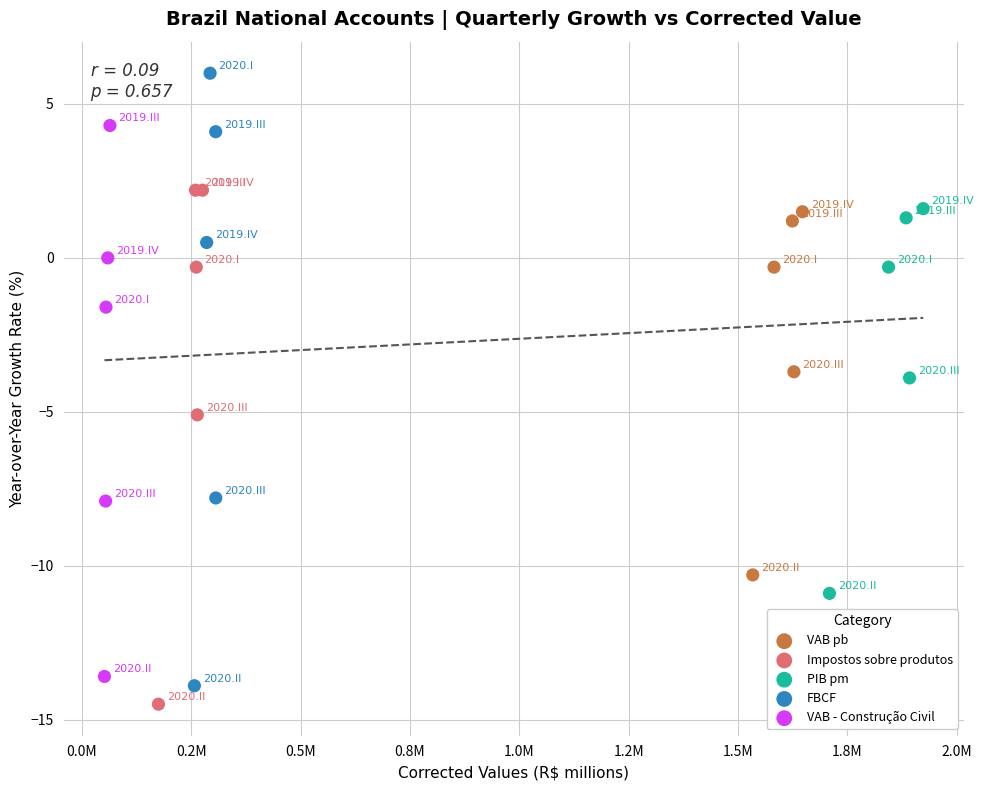

Which series has the largest Y range (max minus min)?

FBCF